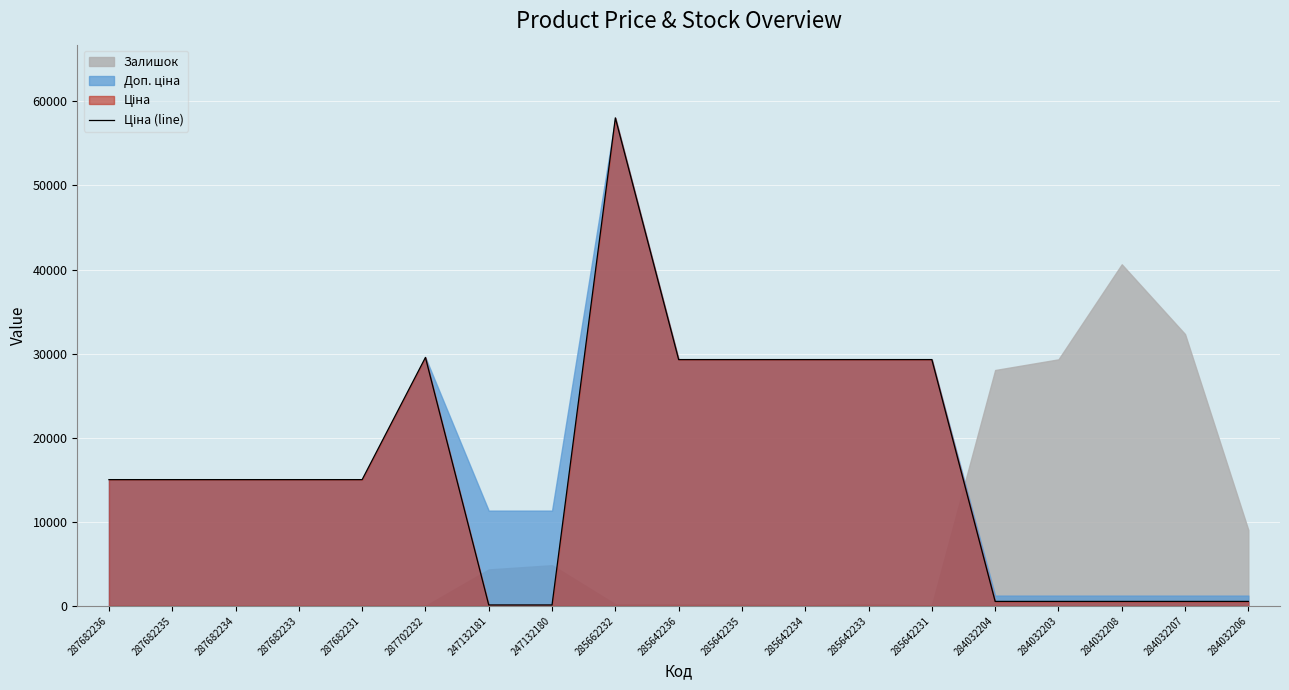

At which label does the data first exceed 15019?

287682236